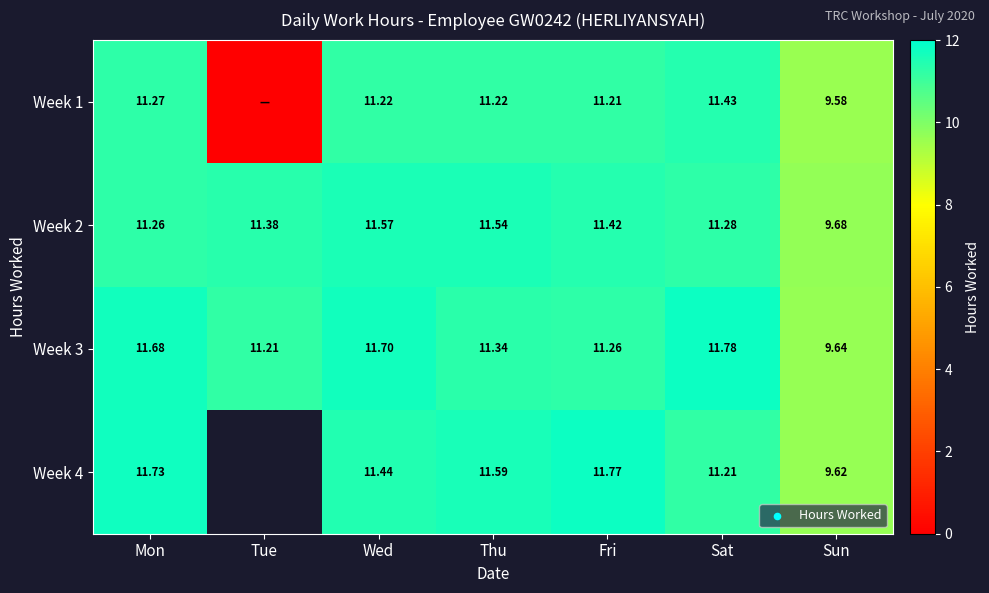

Rank the categories by Week 2 value from lowest to highest.

Sun, Mon, Sat, Tue, Fri, Thu, Wed